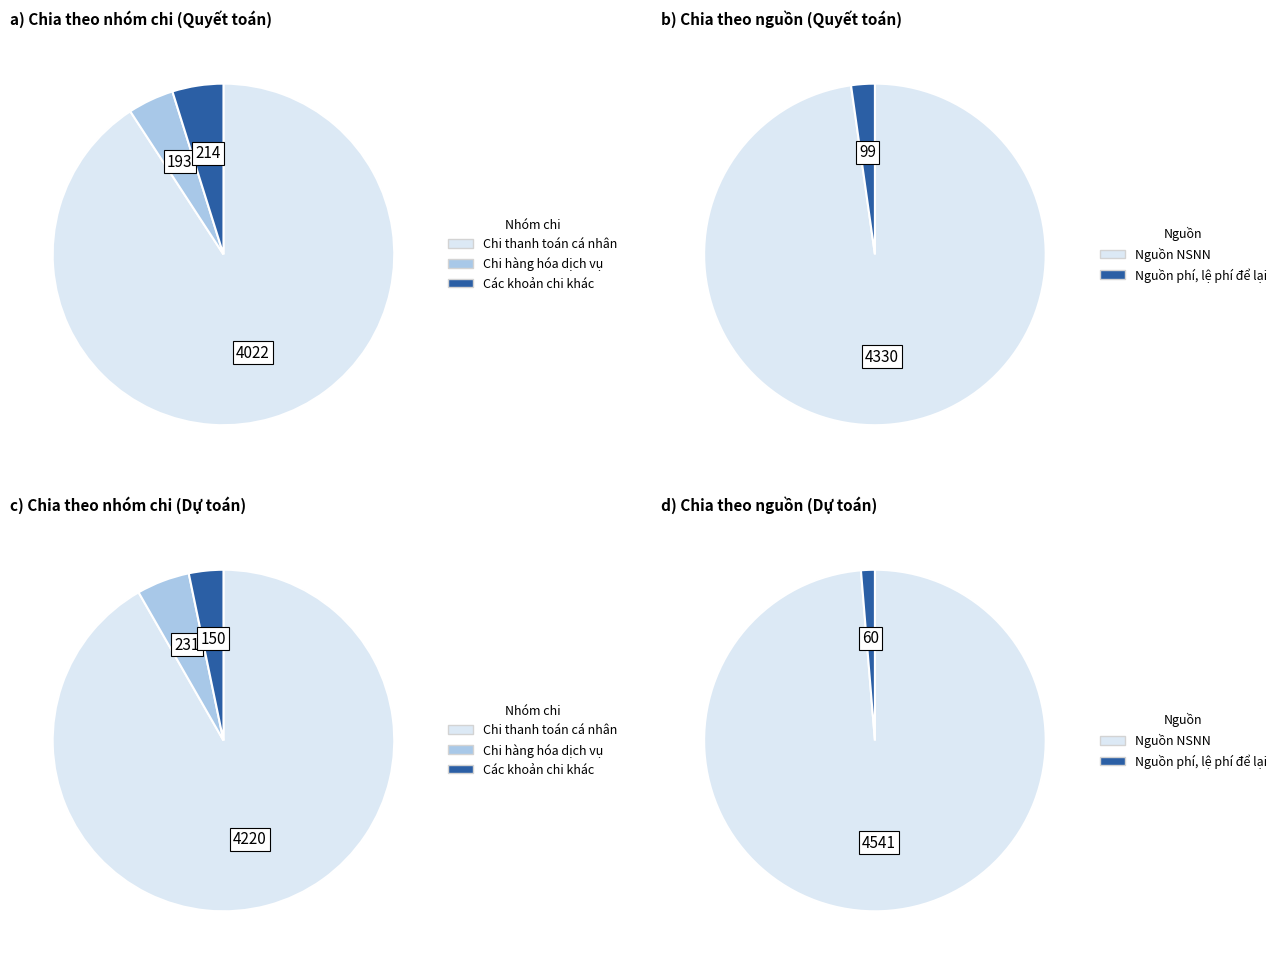

Does Chi hàng hóa dịch vụ represent more than half of the total?

No